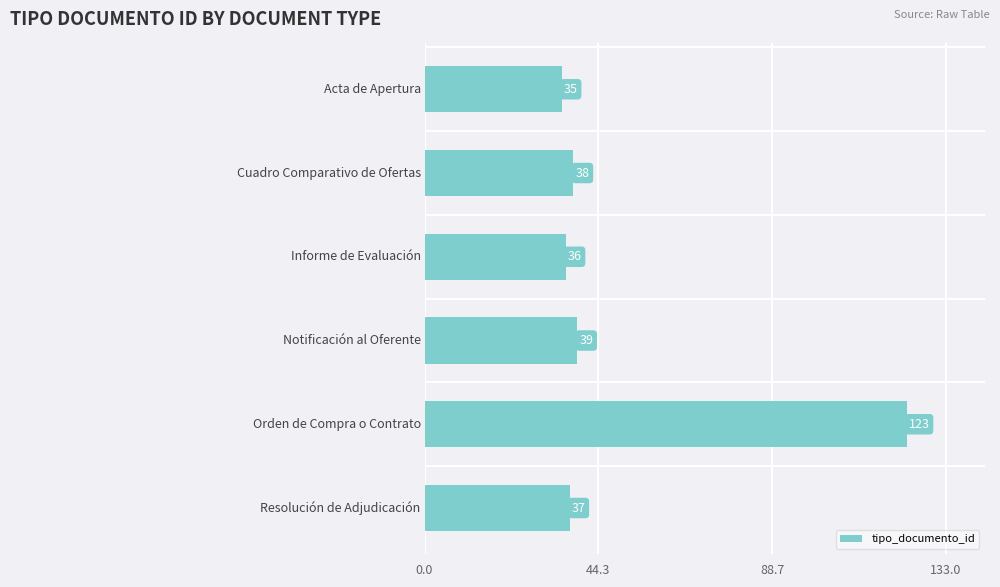

What is the average value?

51